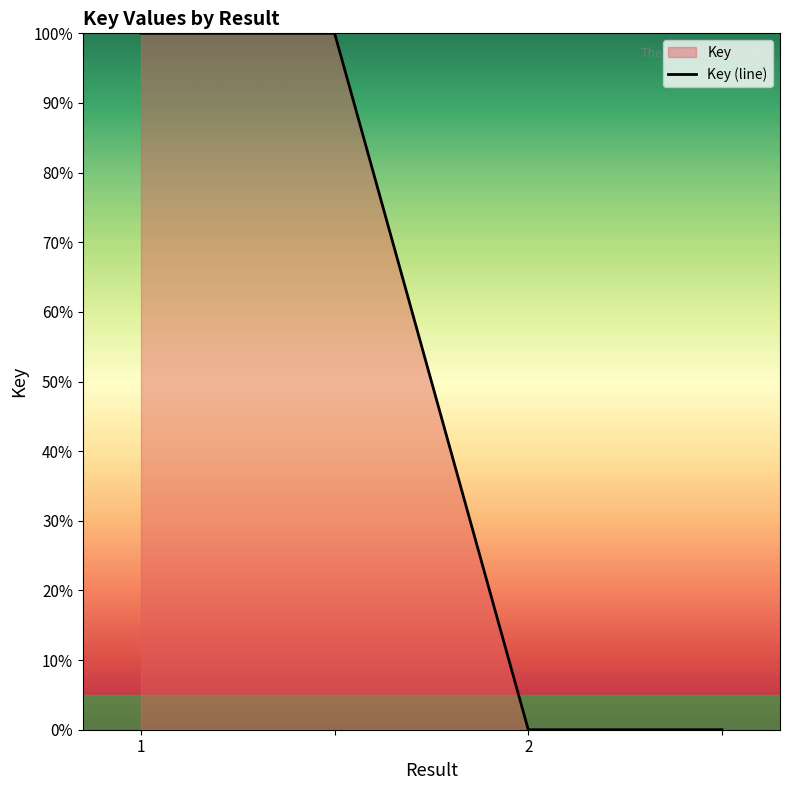

What is the average value?

50